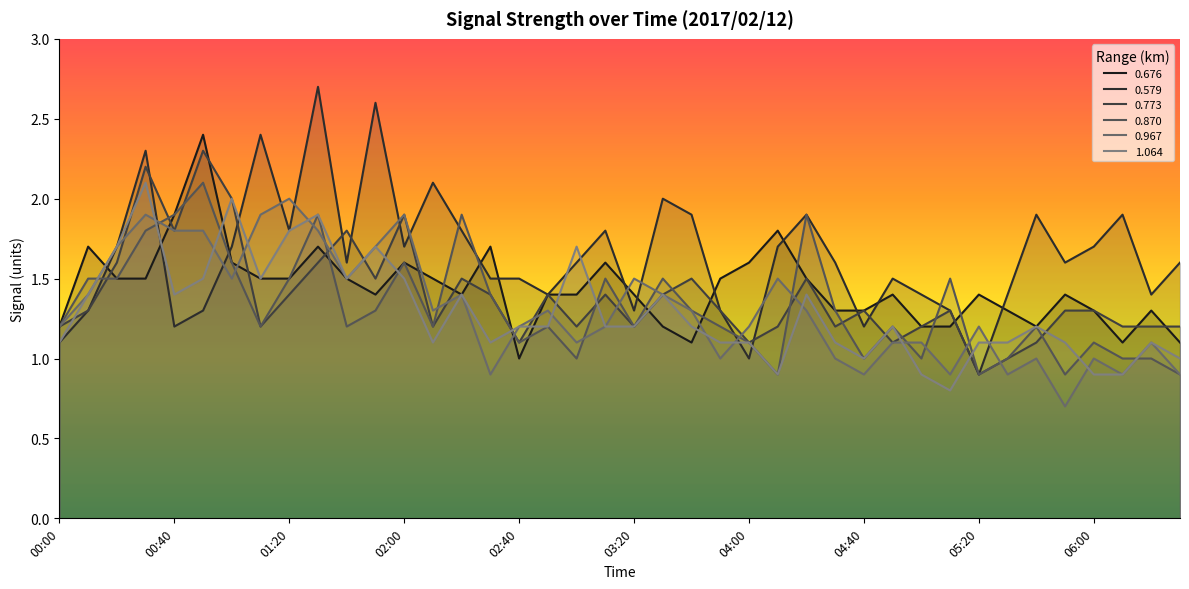

What are all the series names shown in the legend?

0.676, 0.579, 0.773, 0.870, 0.967, 1.064